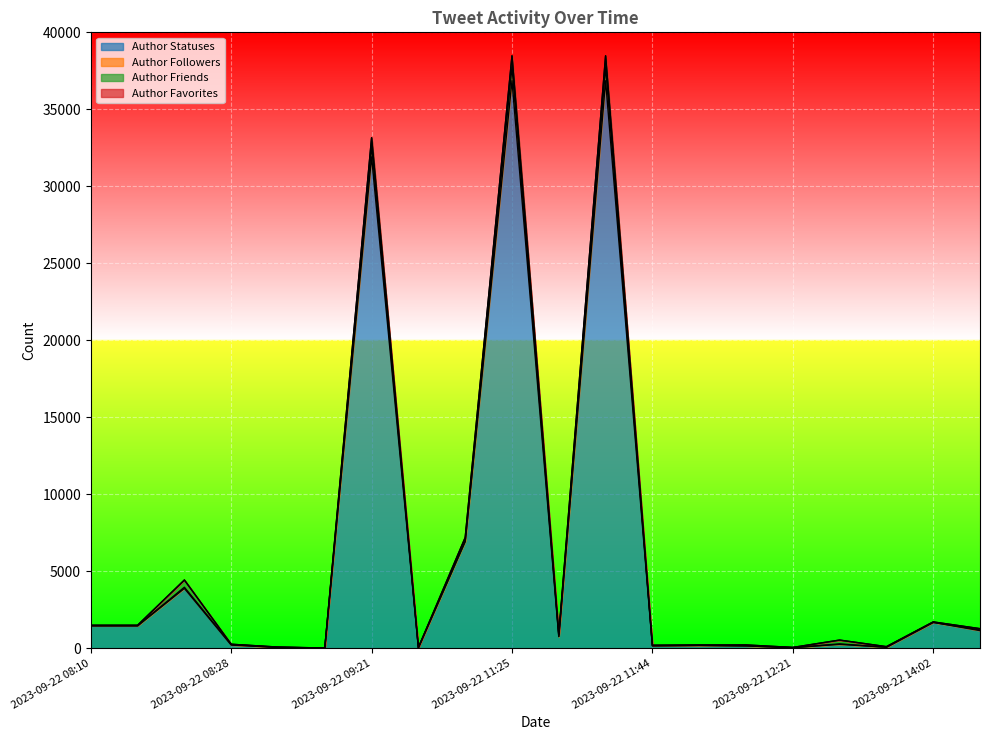

How many values in the Author Statuses series exceed 750?

9